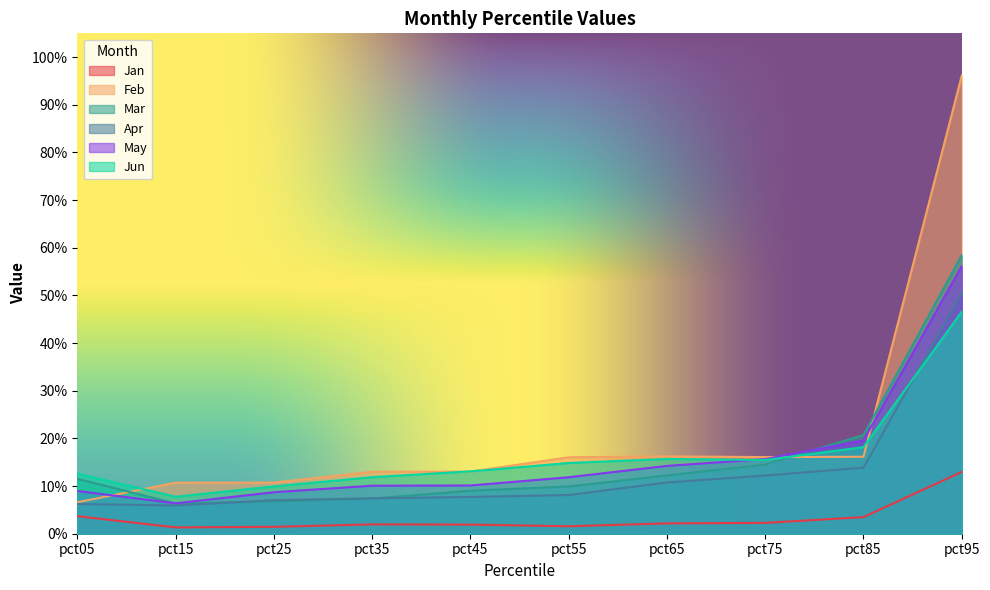

Does the chart have visible grid lines?

No